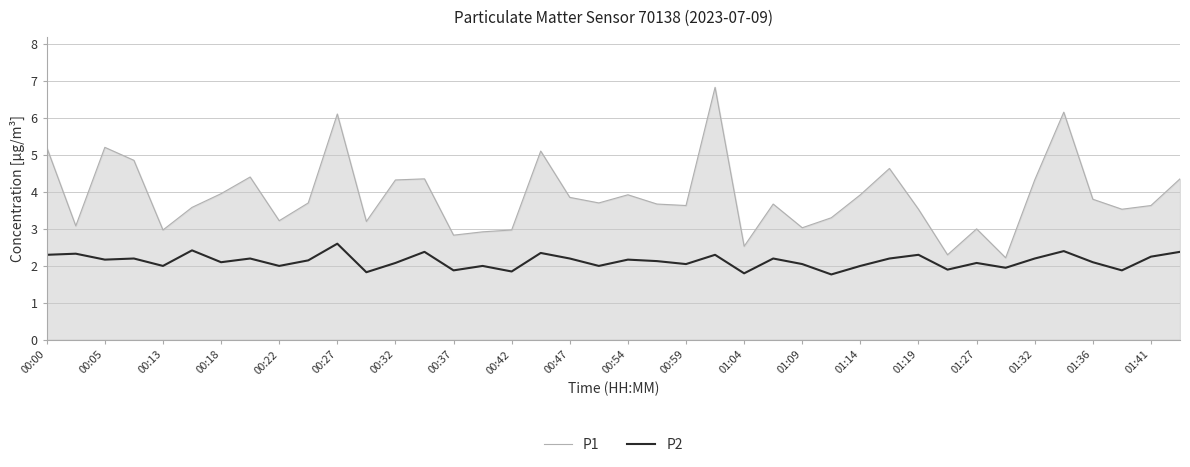

True or false: P1 and P2 intersect in this chart.

False